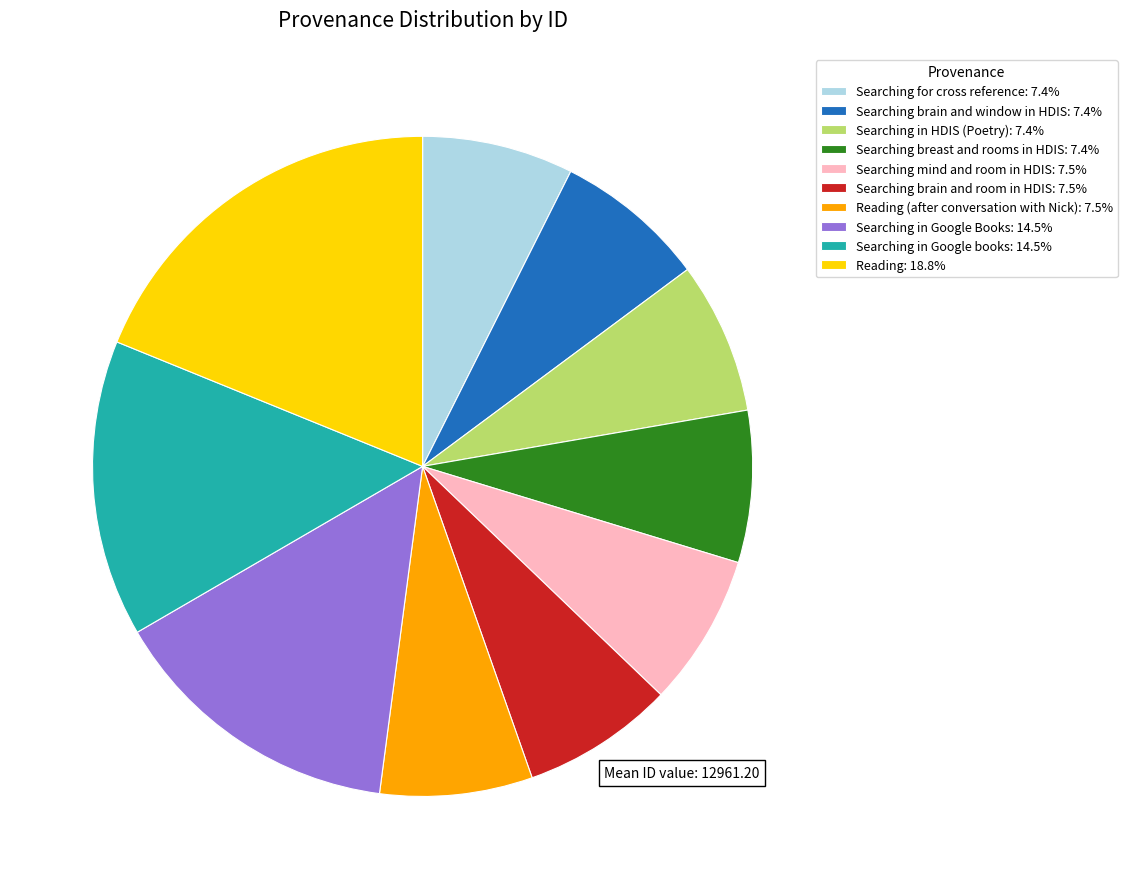

Is the sum of Searching for cross reference: 7.4% and Reading (after conversation with Nick): 7.5% greater than half?

No